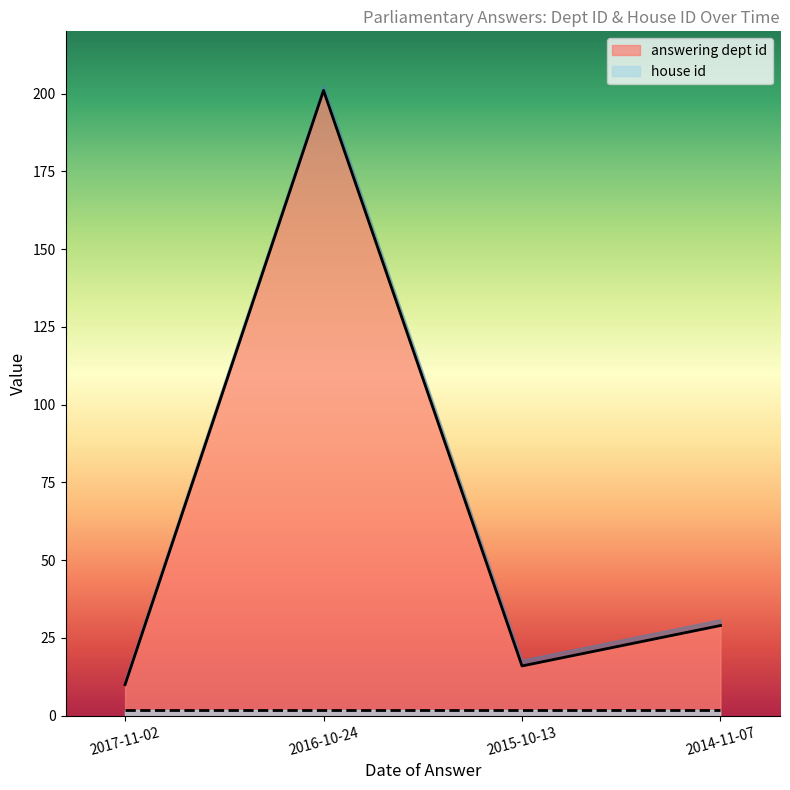

At which category does the data reach its first local valley?

2015-10-13